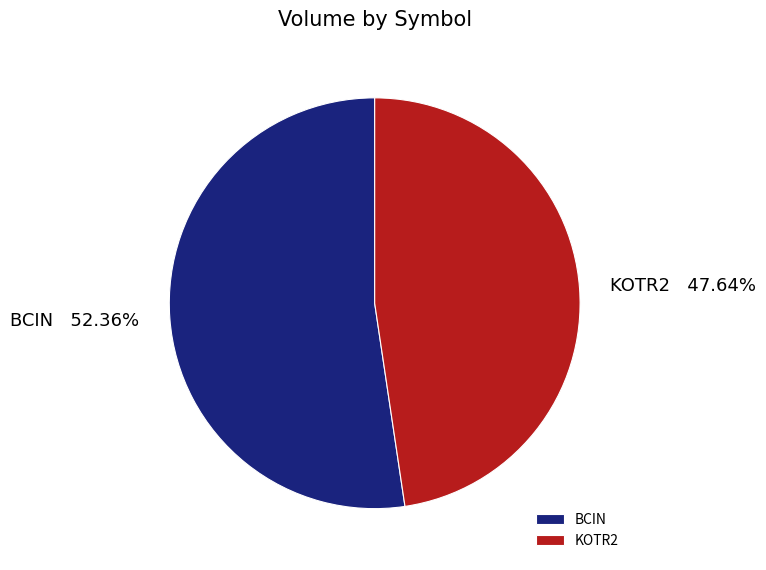

Between KOTR2 and BCIN, which is larger?

BCIN